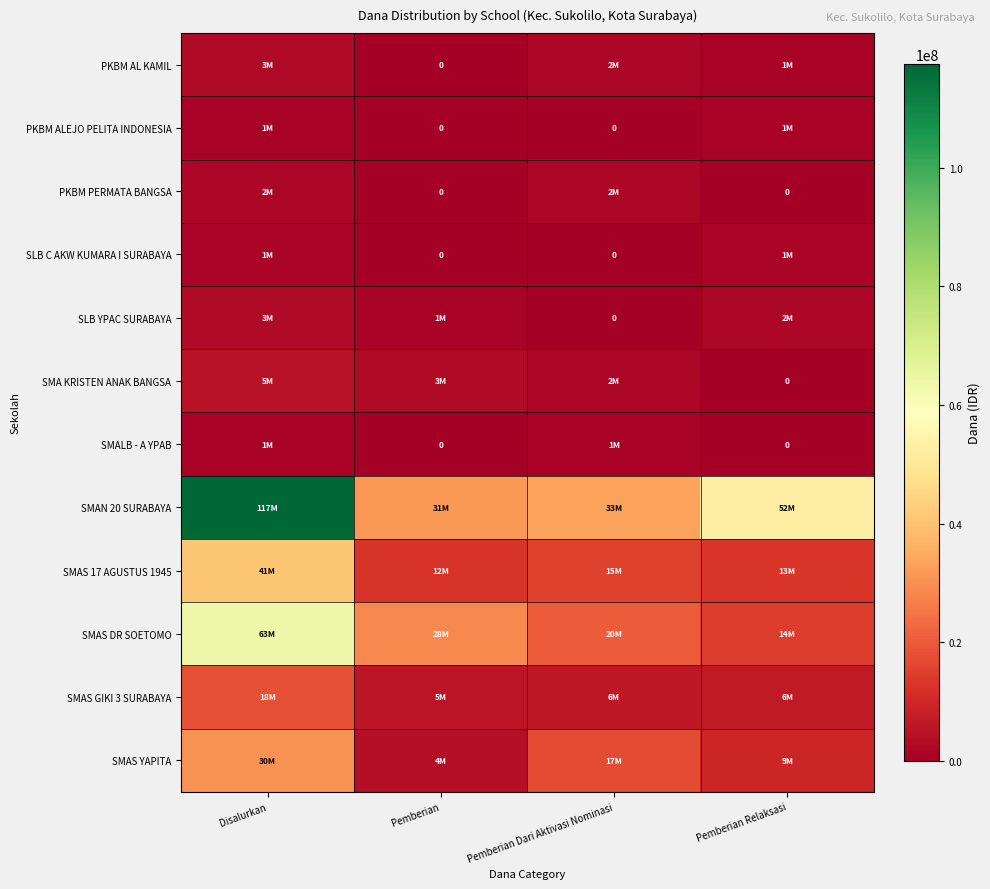

At which label does SMAS YAPITA reach its minimum?

Pemberian